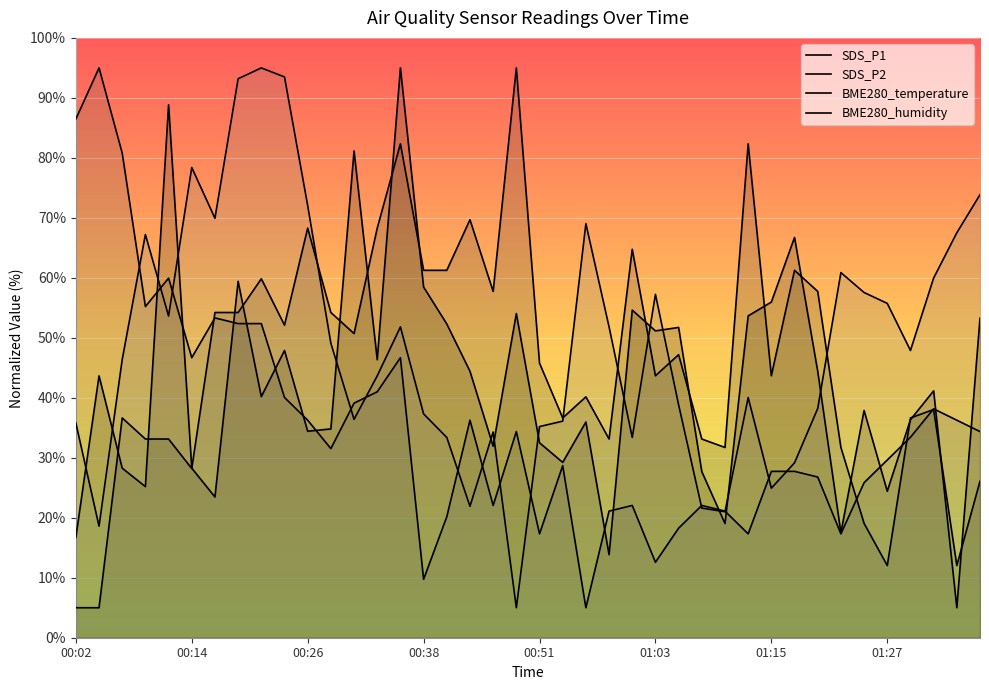

How many values in the BME280_humidity series exceed 47?

20